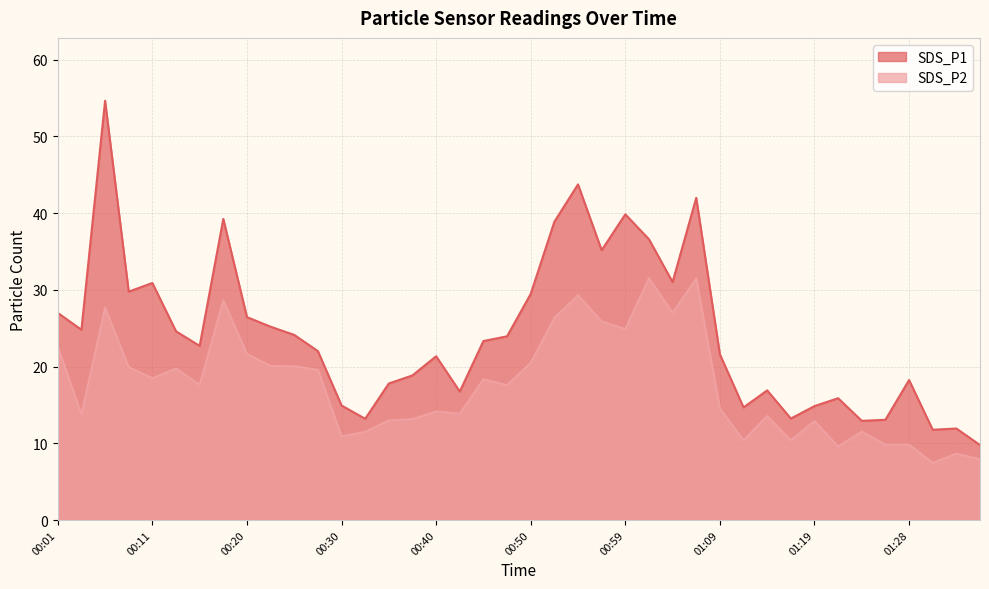

True or false: SDS_P1 and SDS_P2 cross at least once.

False